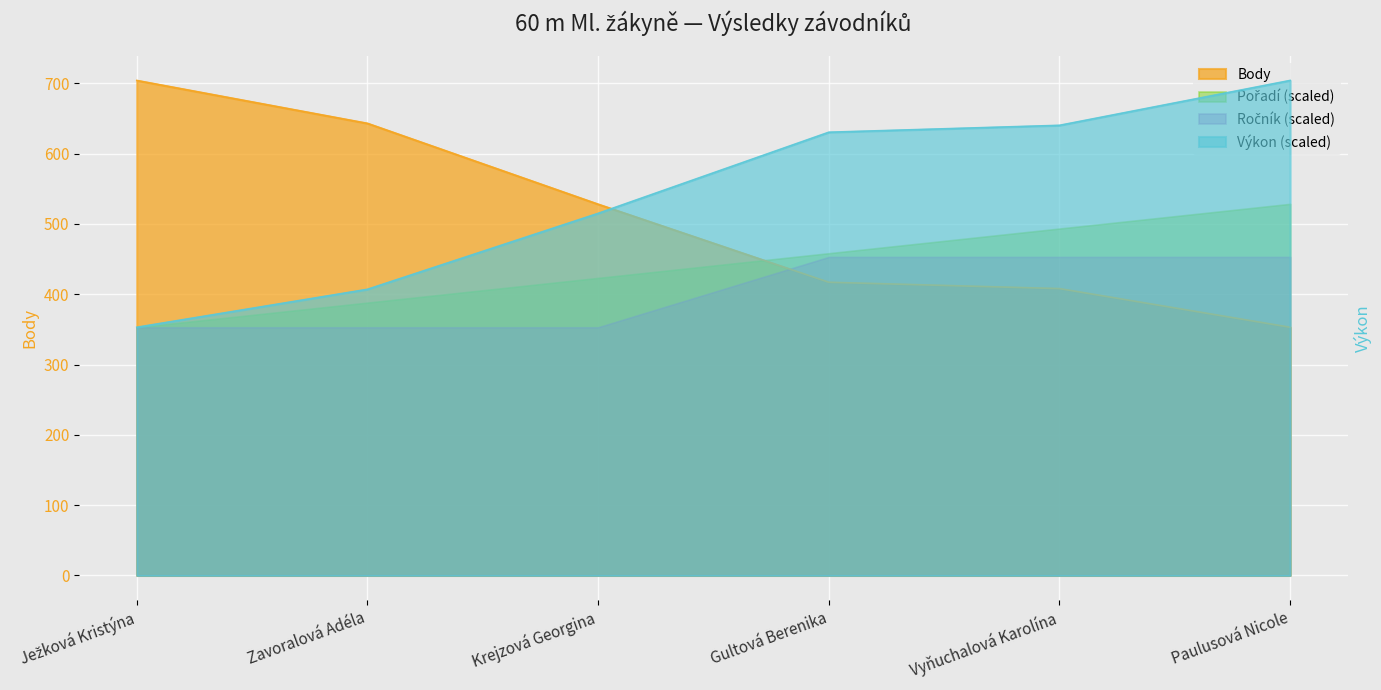

The value of Výkon at Zavoralová Adéla is 144.5. True or false?

False